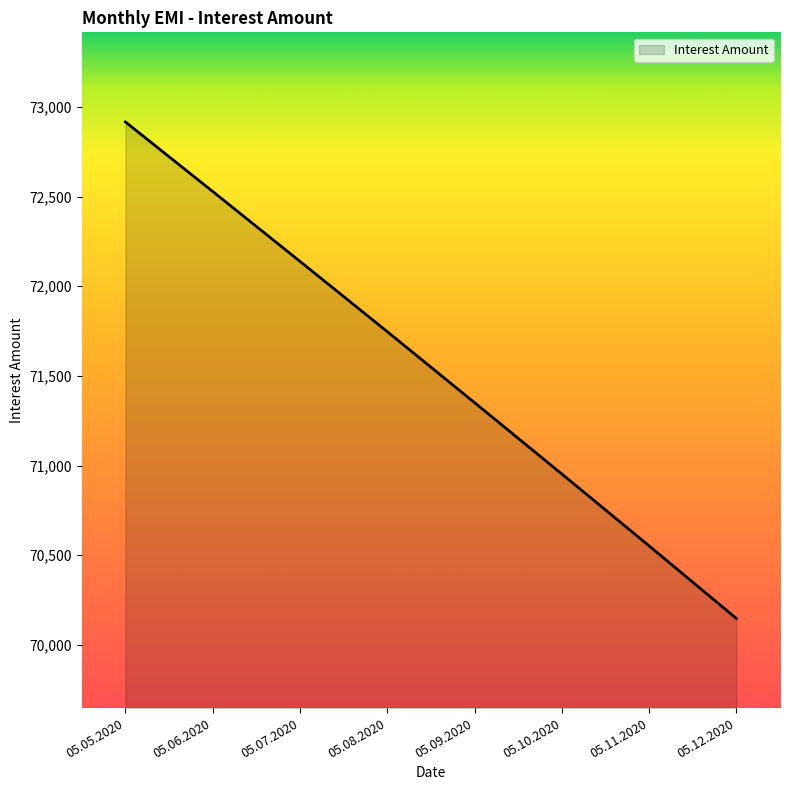

Count the values in the range 70953 to 72529.

5